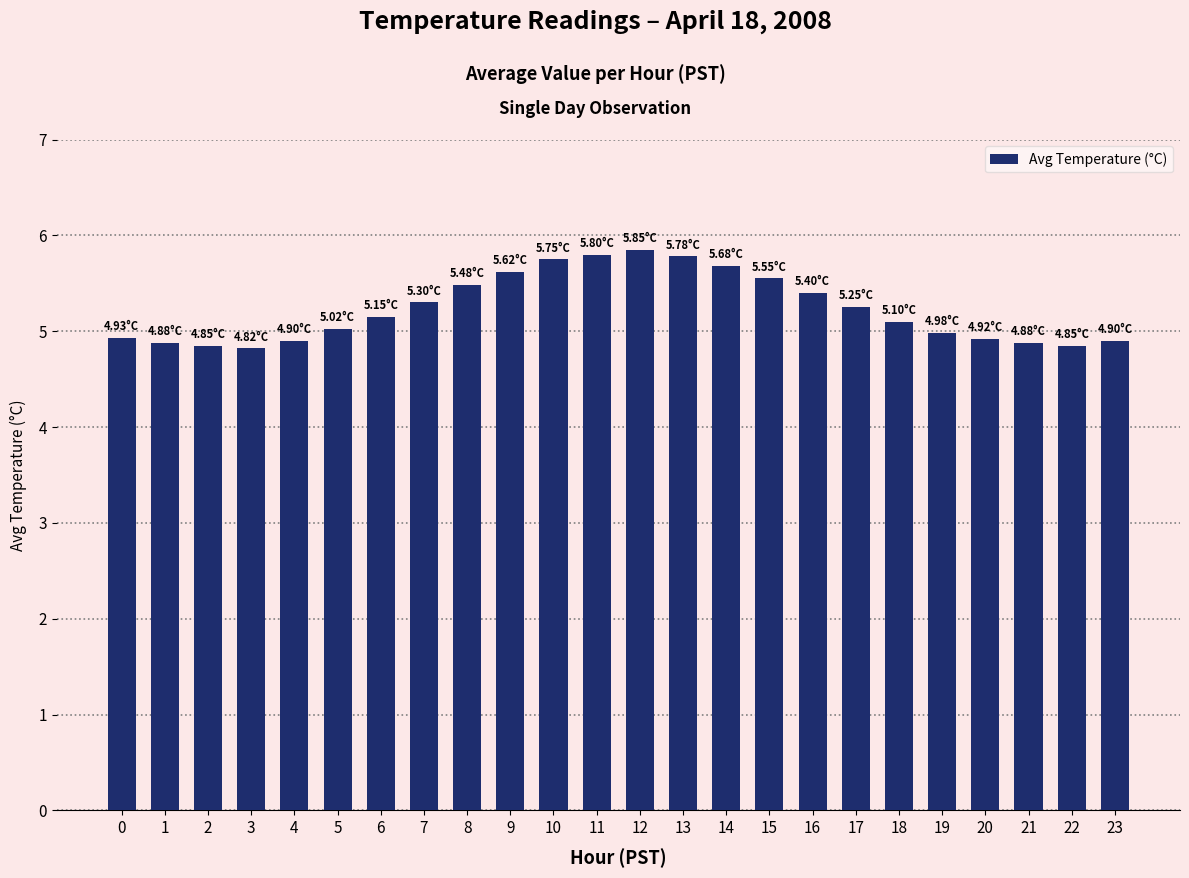

What is the difference between the second highest and second lowest values?

1.0